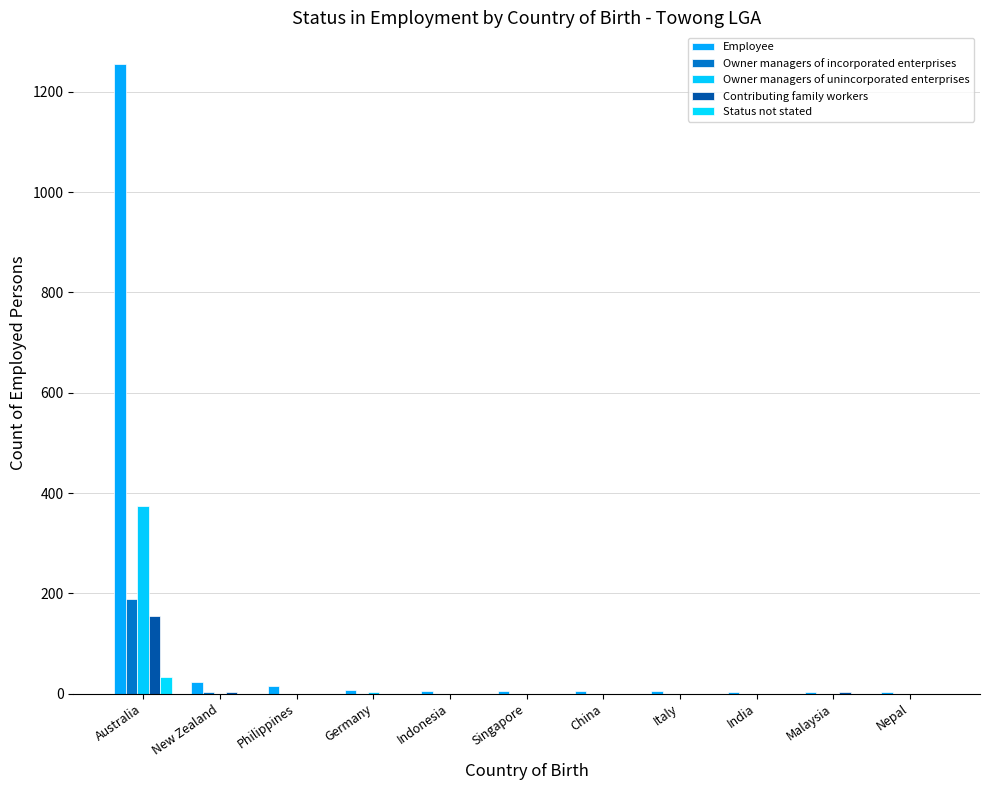

What is the total value across all series at China?

5